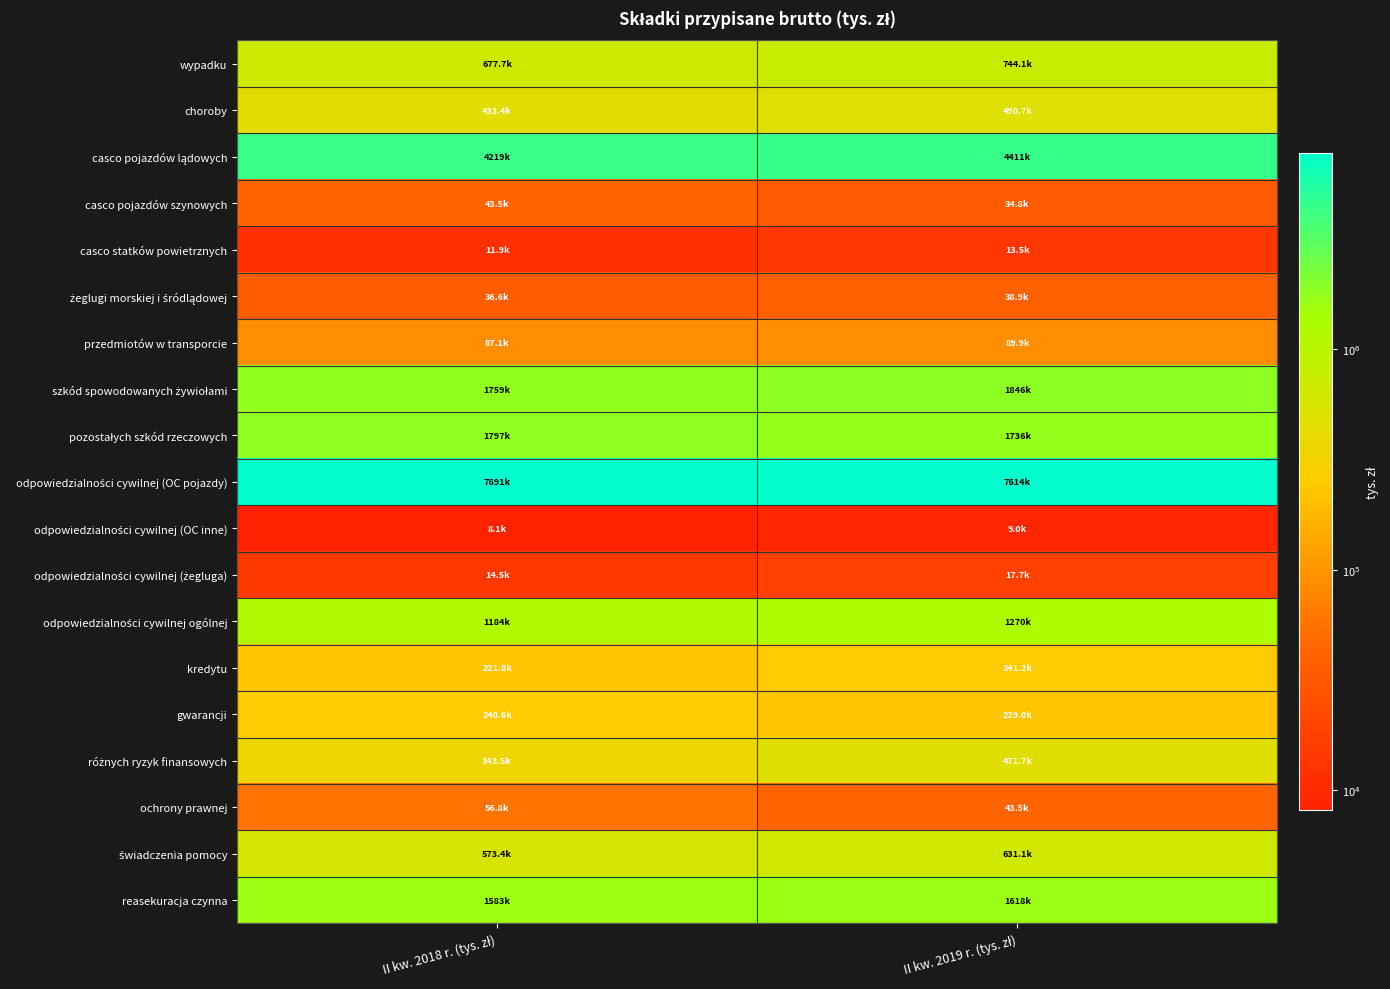

At how many categories does at least one series exceed 895218?

2